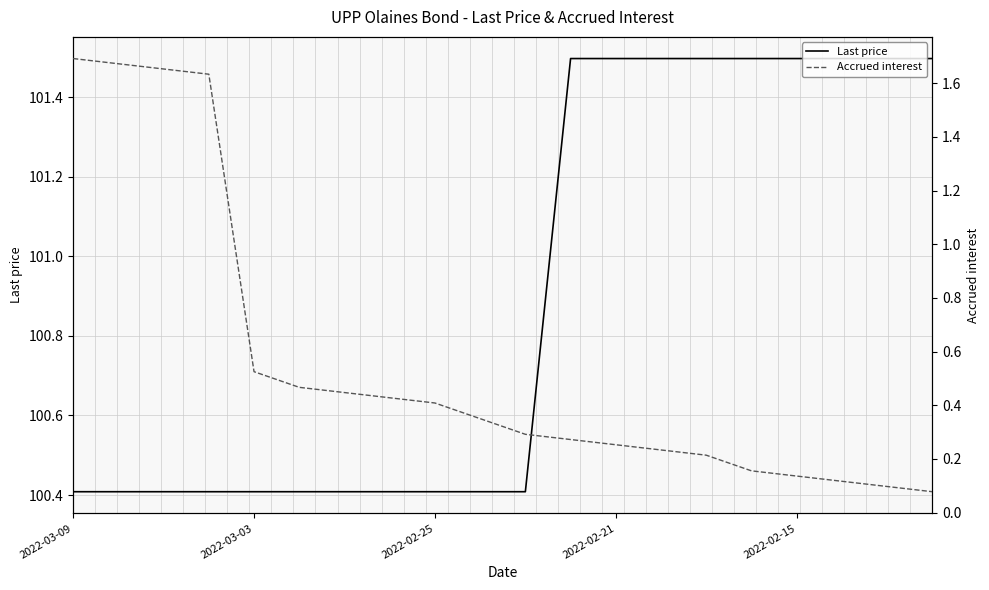

True or false: Accrued interest and Last price cross at least once.

False